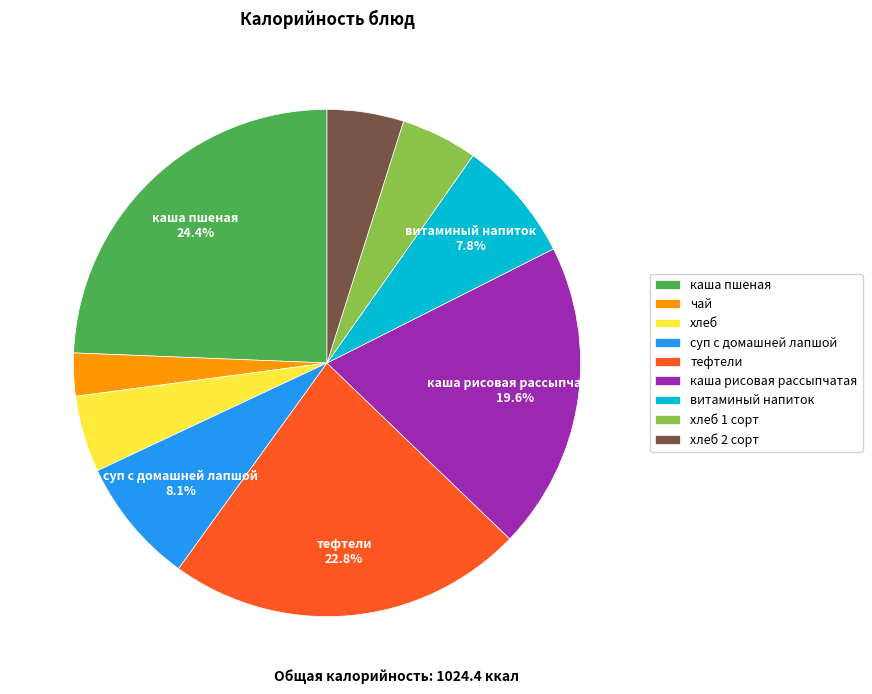

To the nearest percent, what percentage of the pie is хлеб 2 сорт?

5%